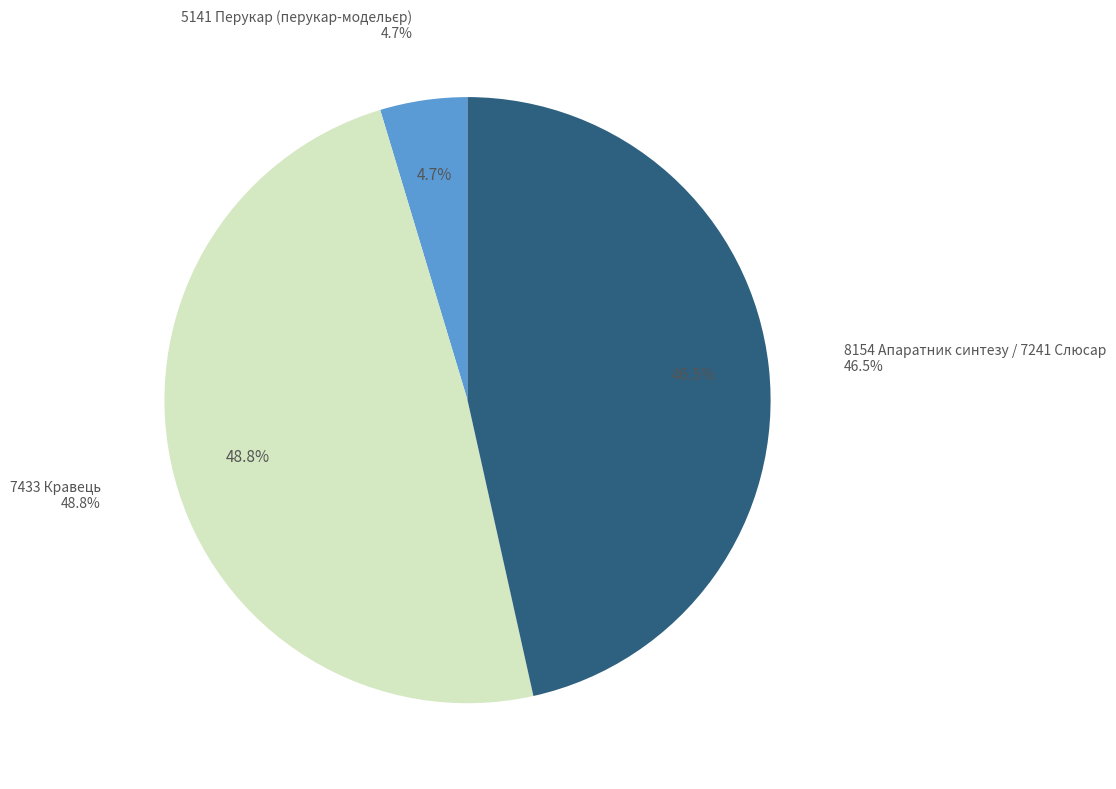

The 8154 Апаратник синтезу / 7241 Слюсар slice represents 55% of the pie. True or false?

False